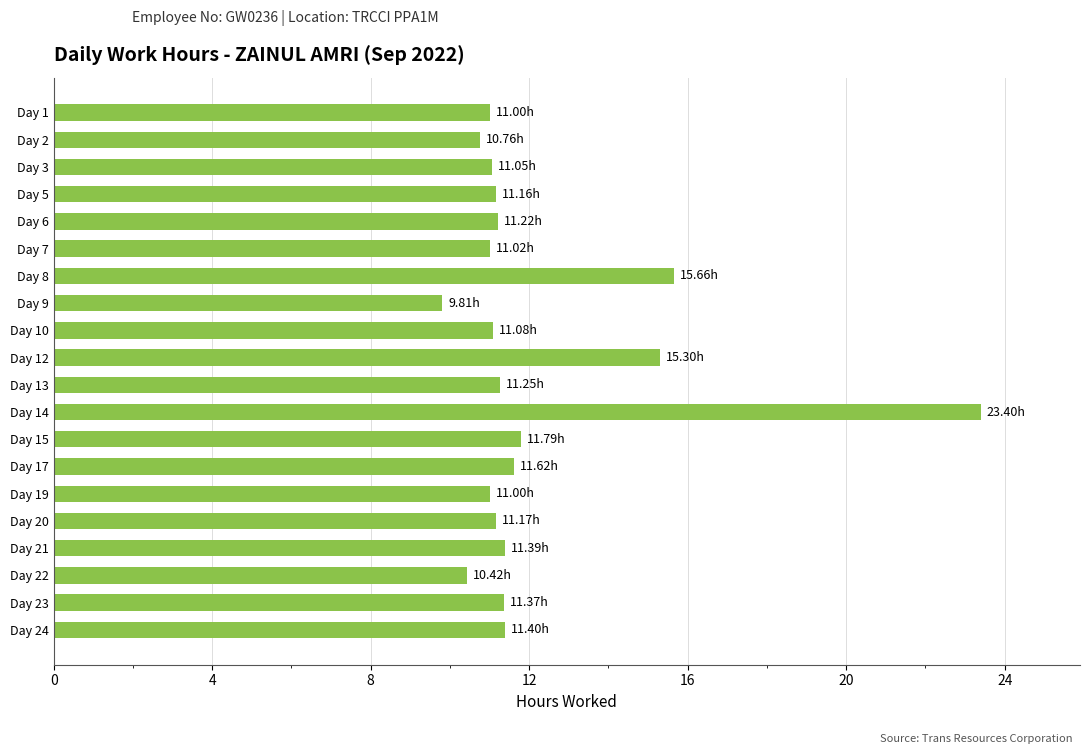

What is the difference between the maximum and second lowest values?

13.0